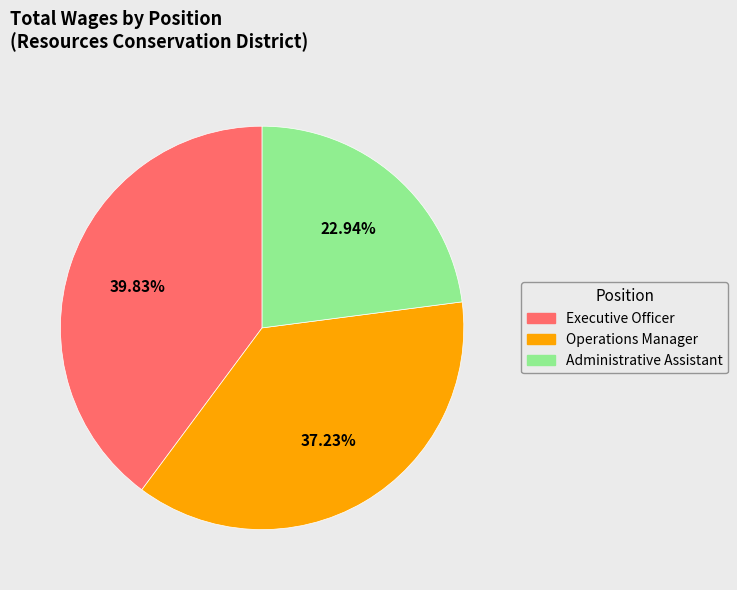

Count the number of slices in the pie.

3